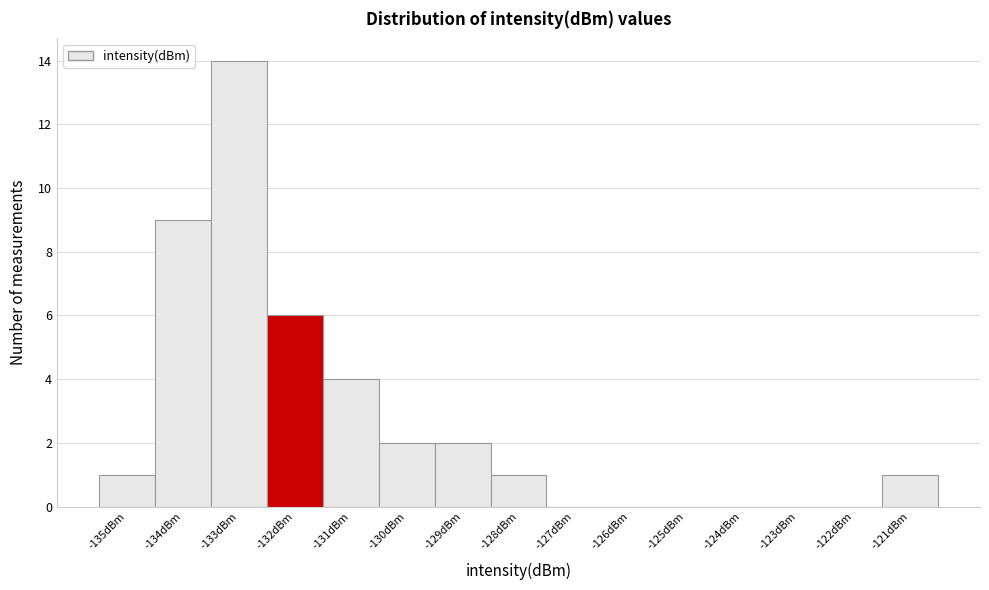

Reading left to right, extract all data points from this chart.

-135dBm=1	-134dBm=9	-133dBm=14	-132dBm=6	-131dBm=4	-130dBm=2	-129dBm=2	-128dBm=1	-127dBm=0	-126dBm=0	-125dBm=0	-124dBm=0	-123dBm=0	-122dBm=0	-121dBm=1